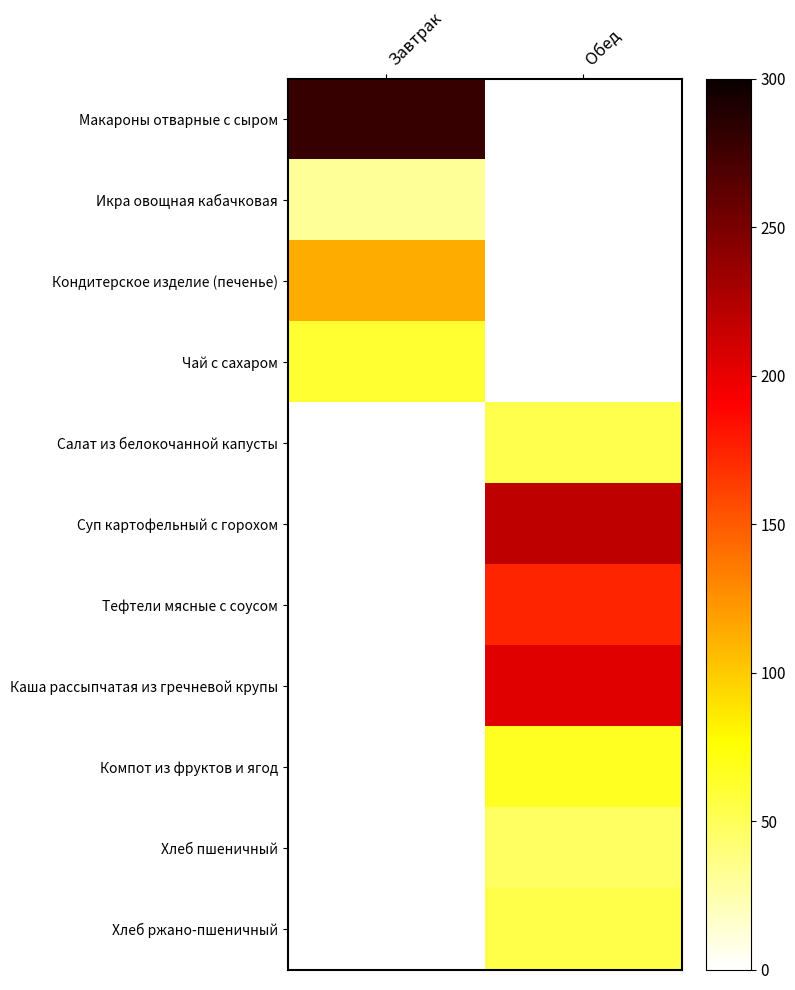

Reading right to left, extract all data points from this chart.

Макароны отварные с сыром: Обед=0.0	Завтрак=280.0
Икра овощная кабачковая: Обед=0.0	Завтрак=31.2
Кондитерское изделие (печенье): Обед=0.0	Завтрак=113.6
Чай с сахаром: Обед=0.0	Завтрак=61.2
Салат из белокочанной капусты: Обед=52.8	Завтрак=0.0
Суп картофельный с горохом: Обед=218.6	Завтрак=0.0
Тефтели мясные с соусом: Обед=174.2	Завтрак=0.0
Каша рассыпчатая из гречневой крупы: Обед=203.4	Завтрак=0.0
Компот из фруктов и ягод: Обед=66.6	Завтрак=0.0
Хлеб пшеничный: Обед=46.9	Завтрак=0.0
Хлеб ржано-пшеничный: Обед=53.9	Завтрак=0.0